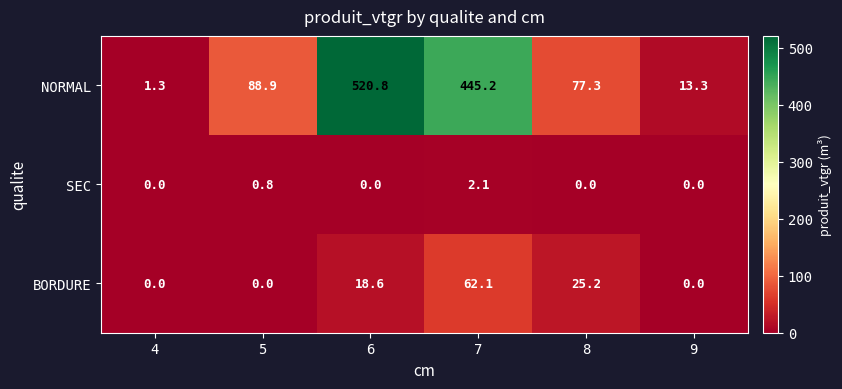

List the series in order of their peak value, highest first.

NORMAL, BORDURE, SEC